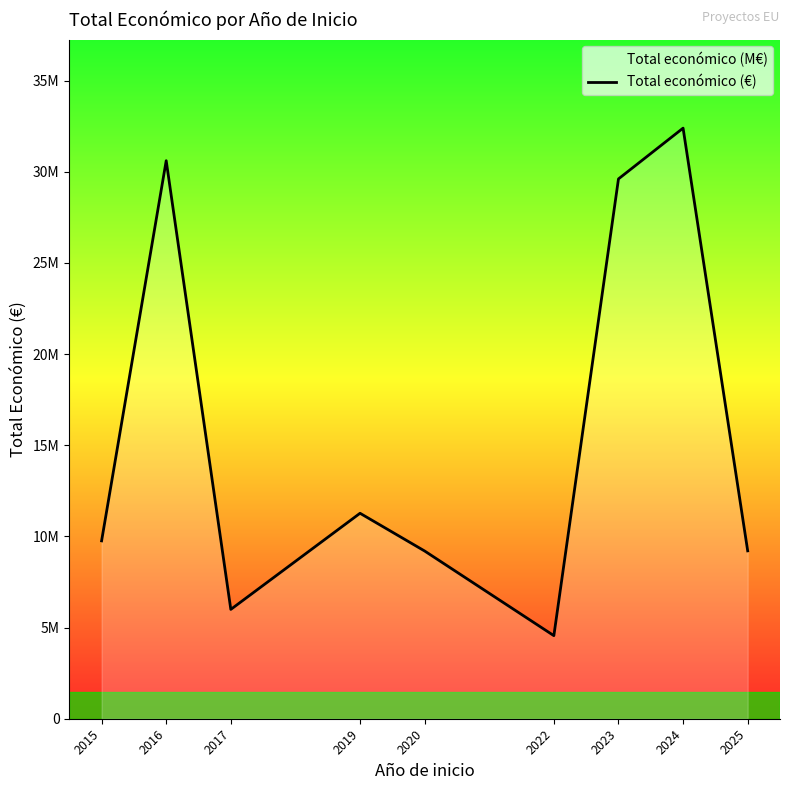

What is the difference between the maximum and second lowest values?

26397664